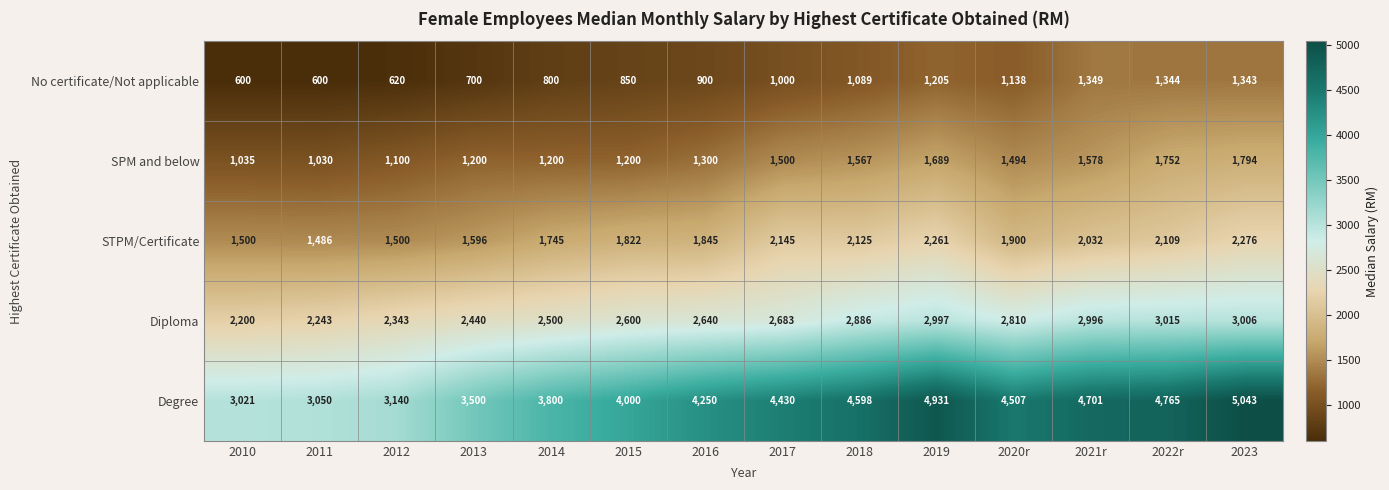

At which label does STPM/Certificate first exceed 1900?

2017